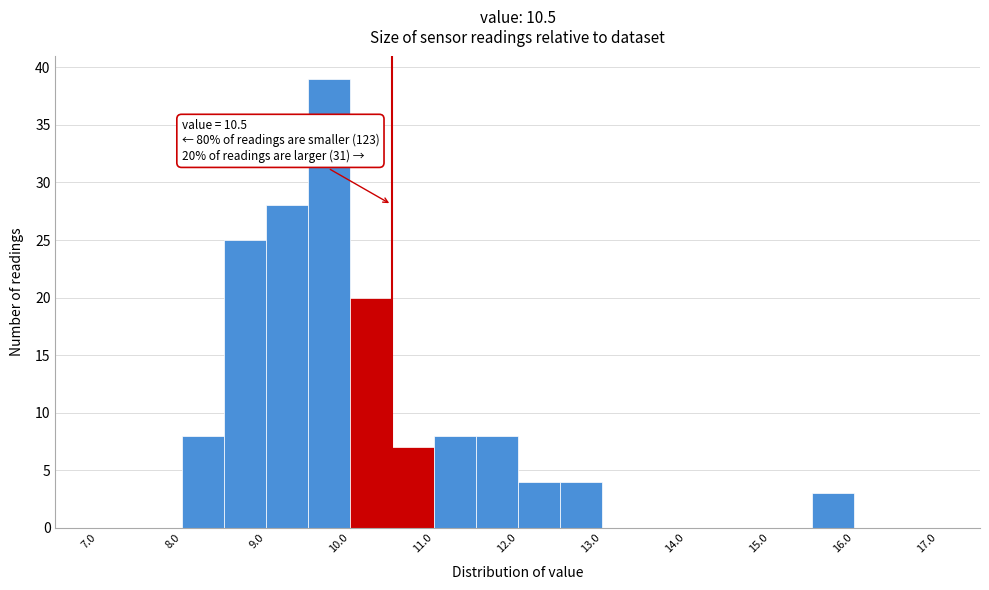

Which range on the x-axis has the tallest bar?

9.5 to 10.0